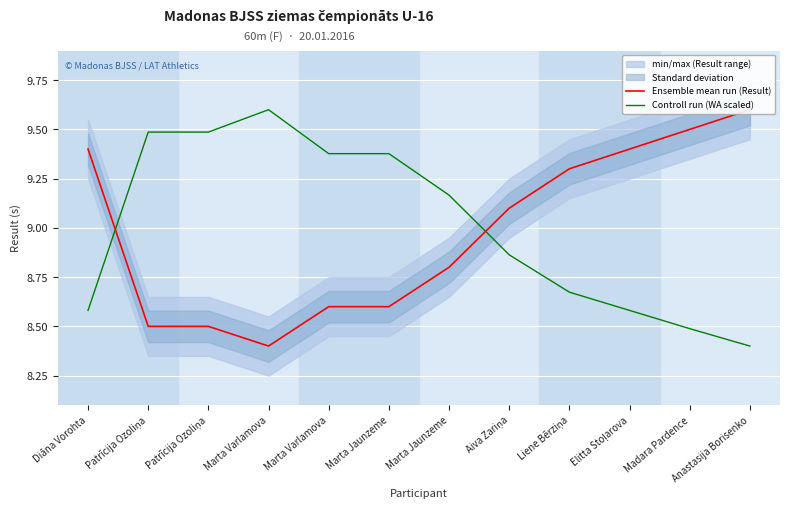

The Ensemble mean run (Result) series shows 9.4 at Diāna Vorohta. True or false?

True